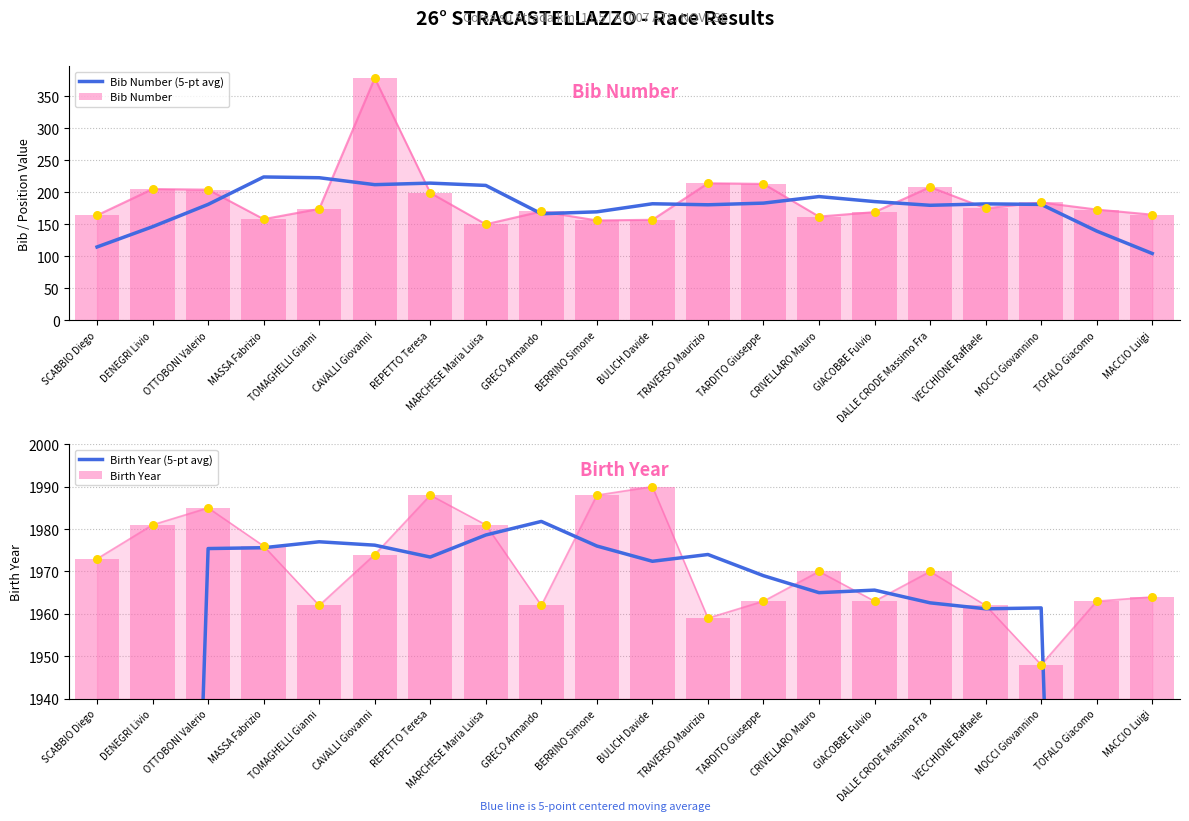

At which category is the sum across all series the highest?

CAVALLI Giovanni